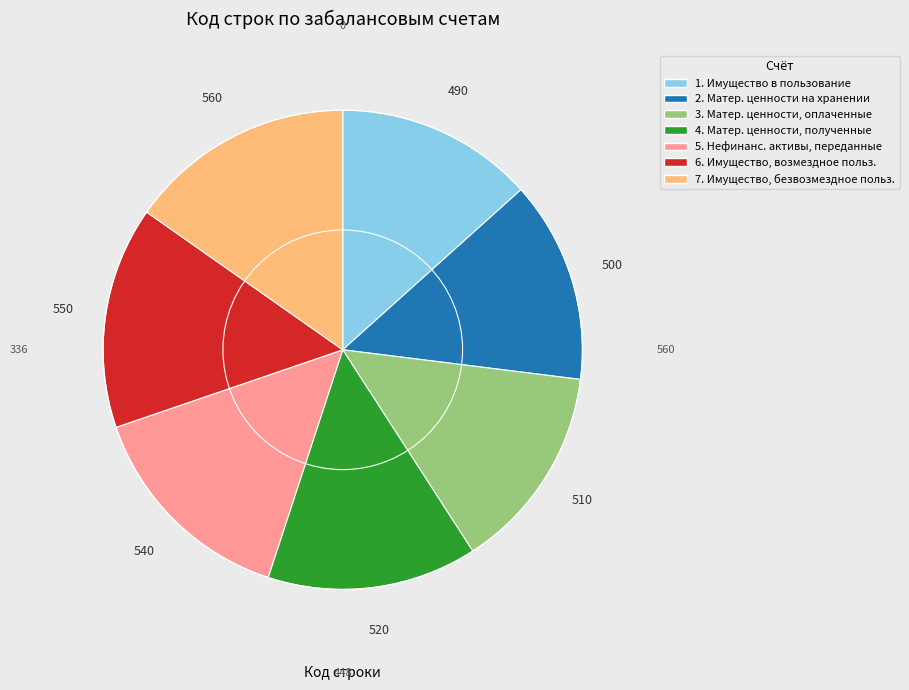

Is there a majority slice in this chart?

No